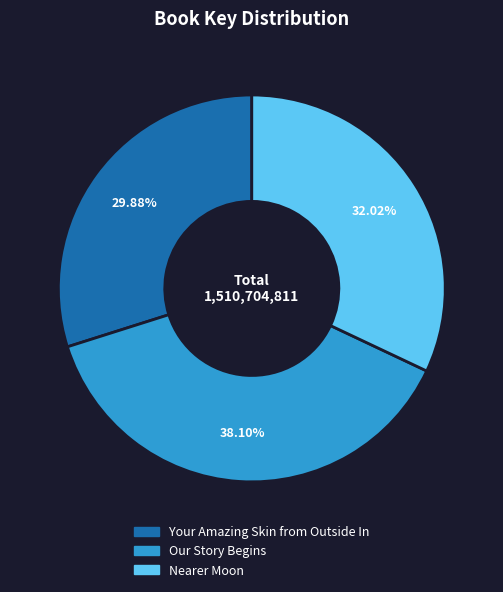

How many segments does this pie chart have?

3